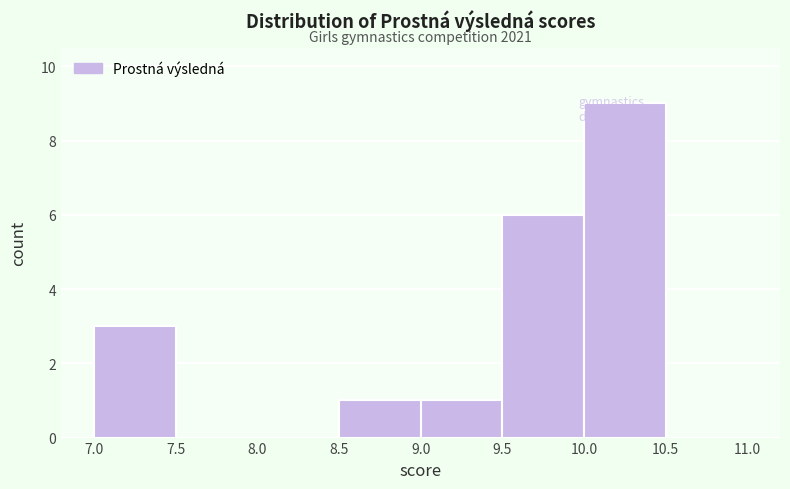

Which range on the x-axis has the tallest bar?

10.0 to 10.5